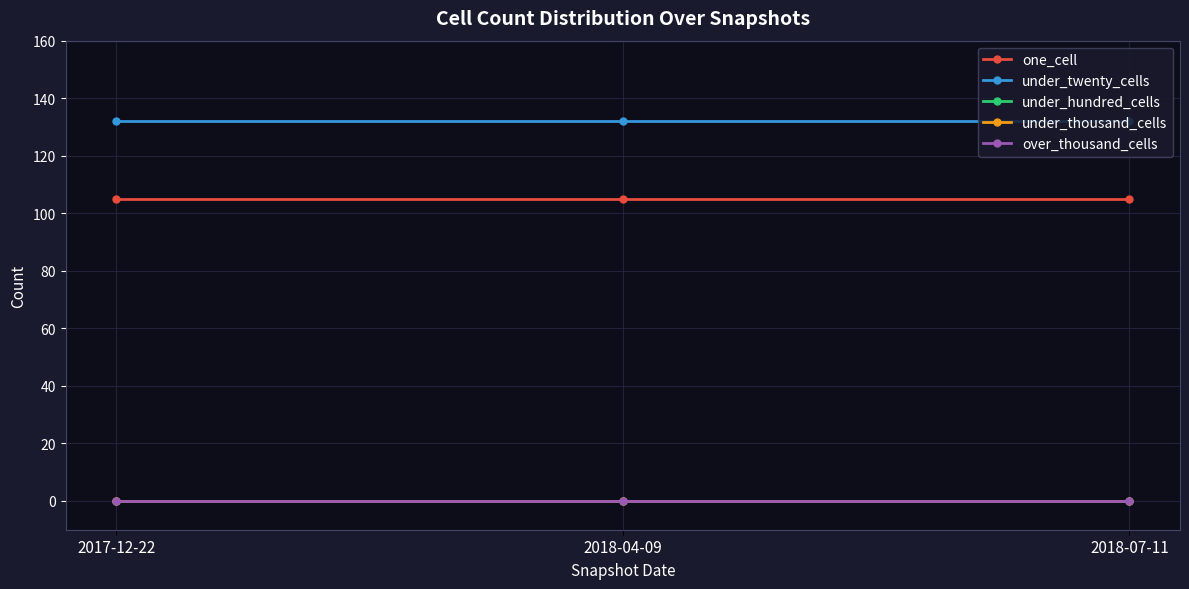

List the series in order of their peak value, lowest first.

under_hundred_cells, under_thousand_cells, over_thousand_cells, one_cell, under_twenty_cells